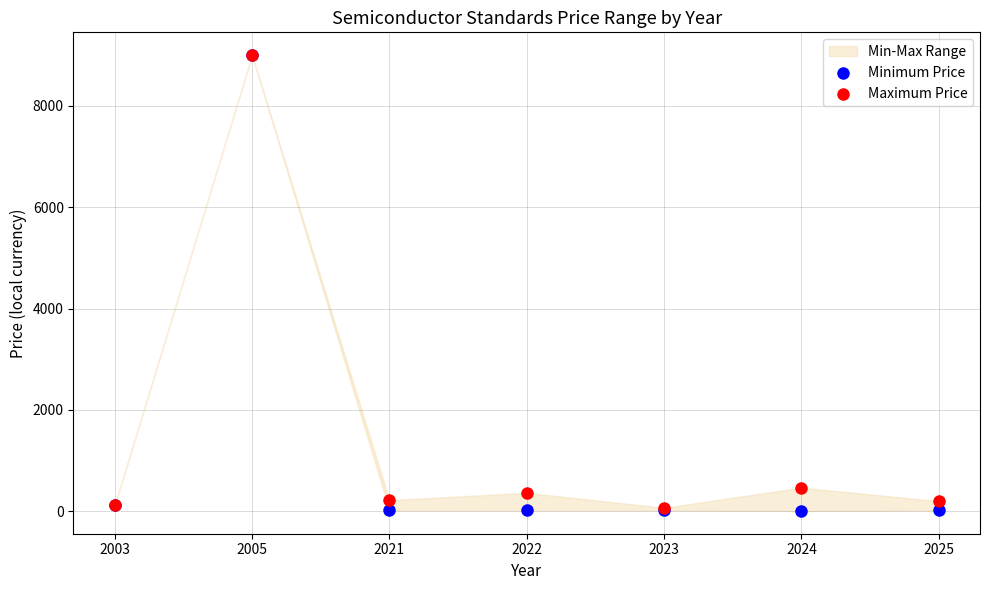

Across all series, what Y value is closest to 4503?

465